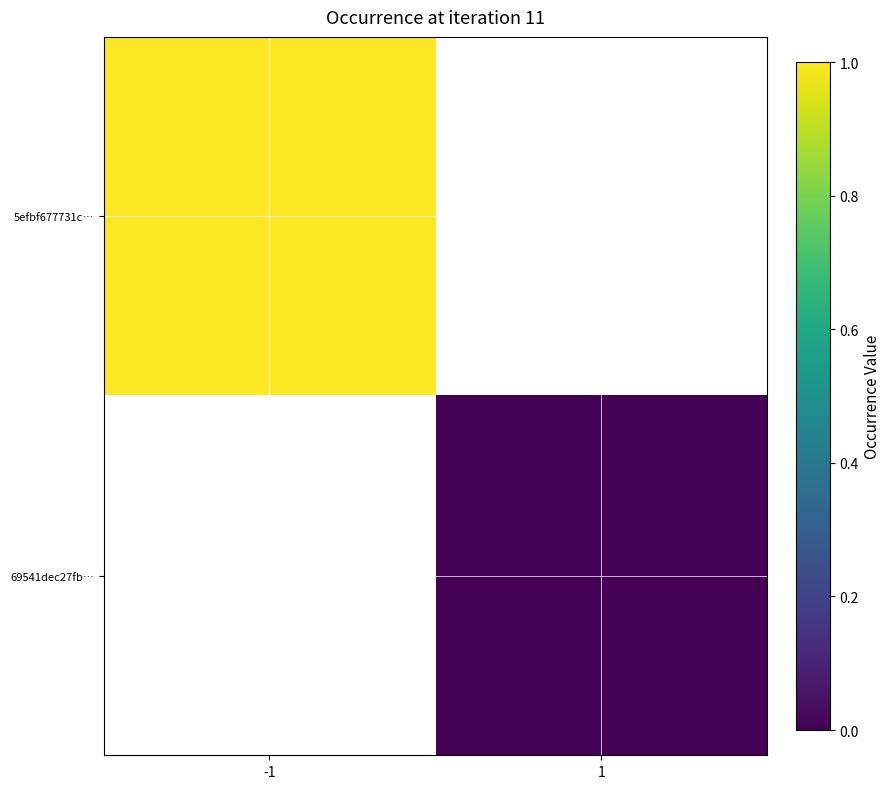

Count the number of data series in this chart.

2